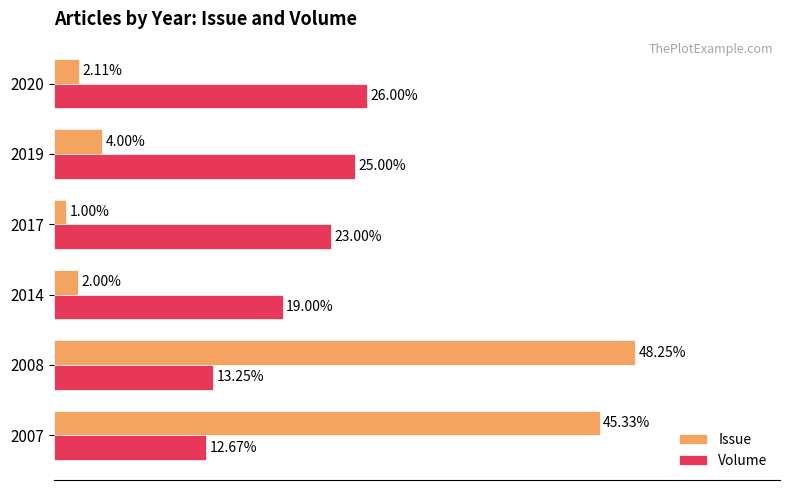

Is the value of Volume at 2017 greater than the value of Issue at 2020?

Yes